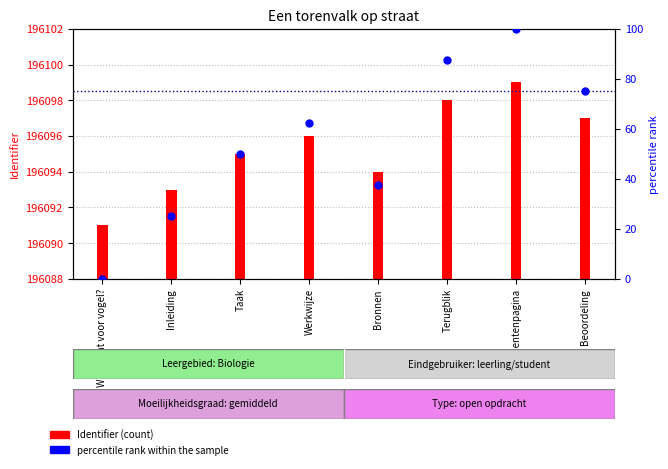

At which category is the sum across all series the highest?

Docentenpagina